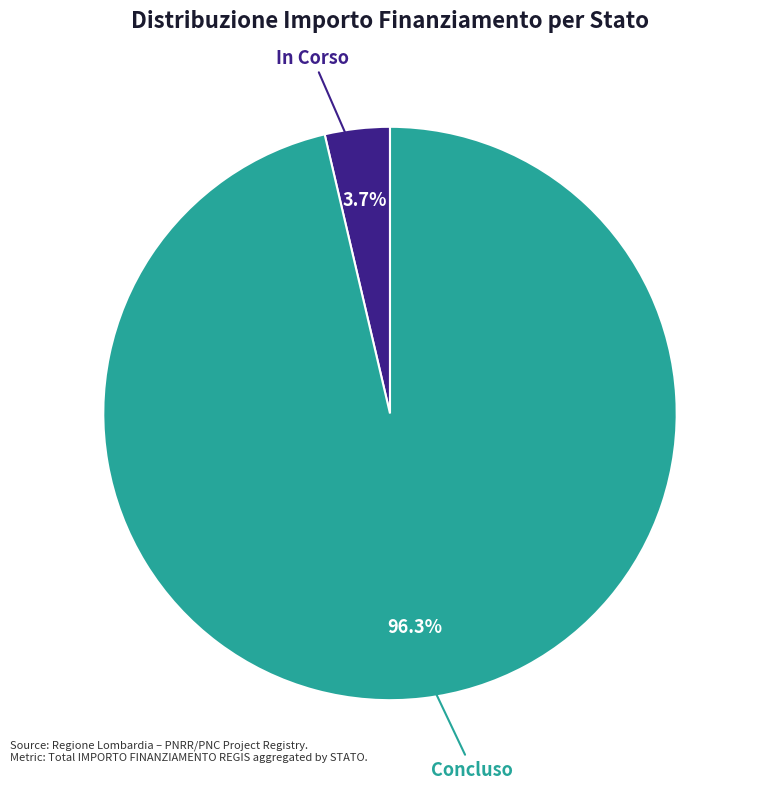

Which slice is the largest?

Concluso